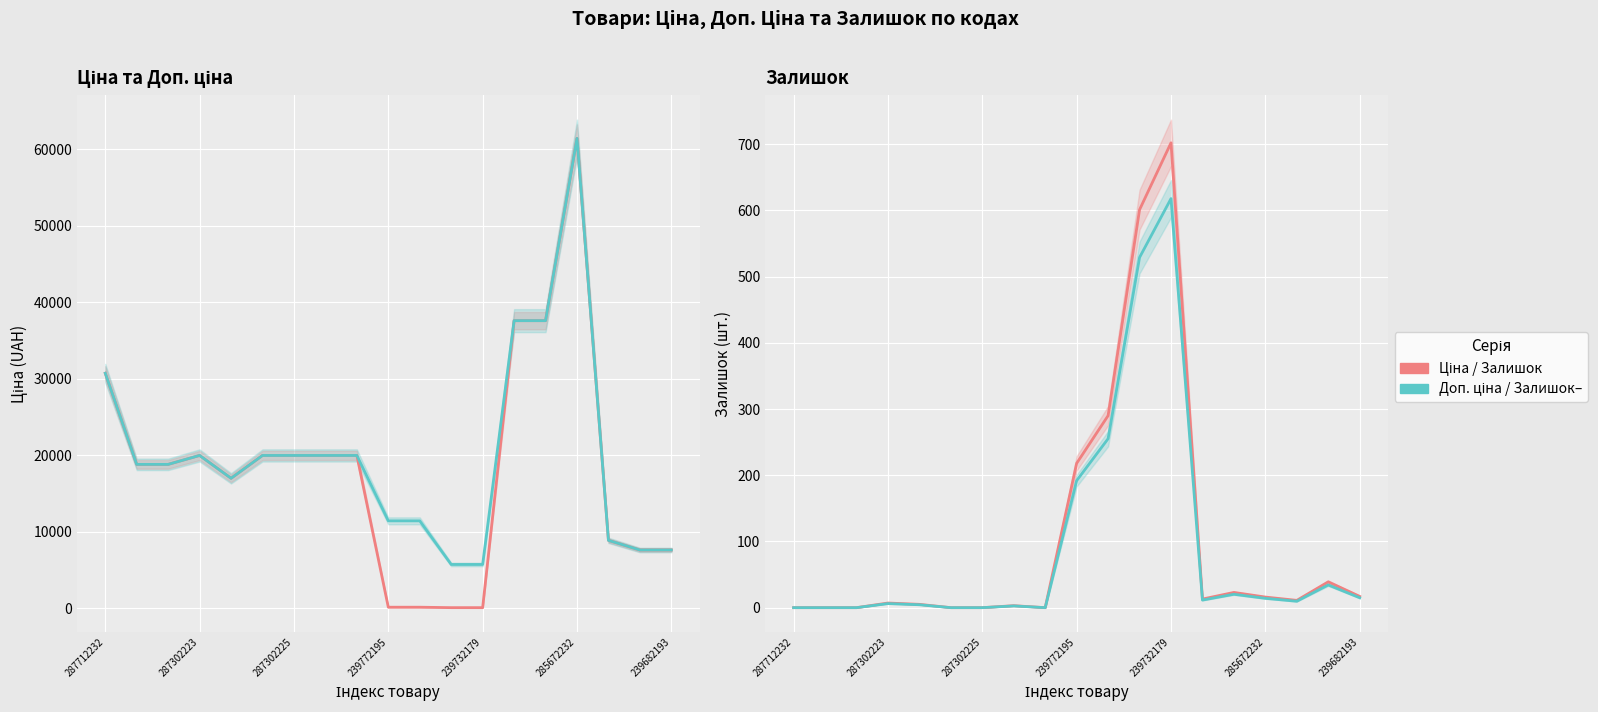

How many interior local valleys does the Залишок (Male) series have?

3